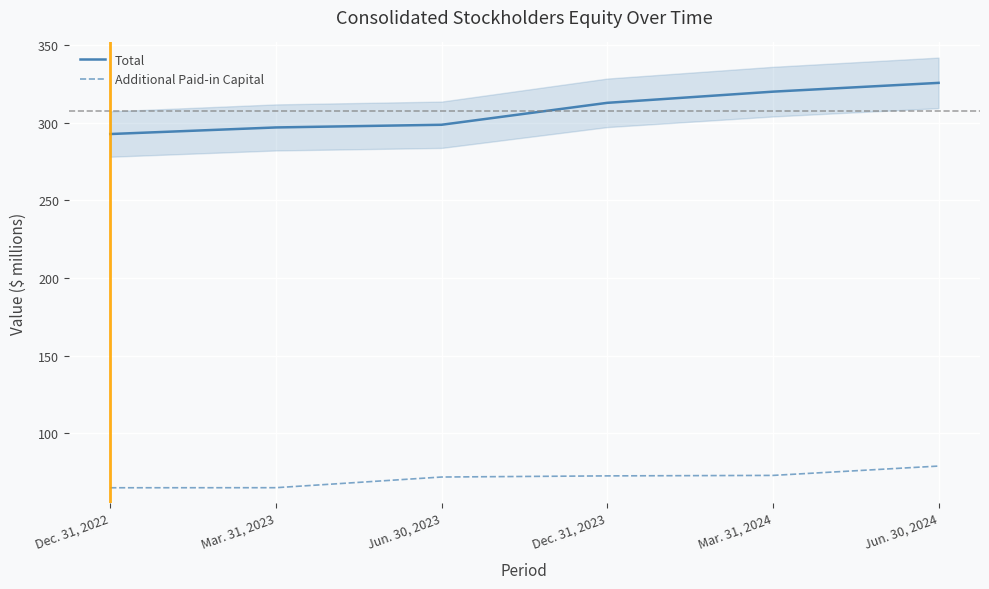

What is the difference between the highest and lowest values at Dec. 31, 2022?

228.0